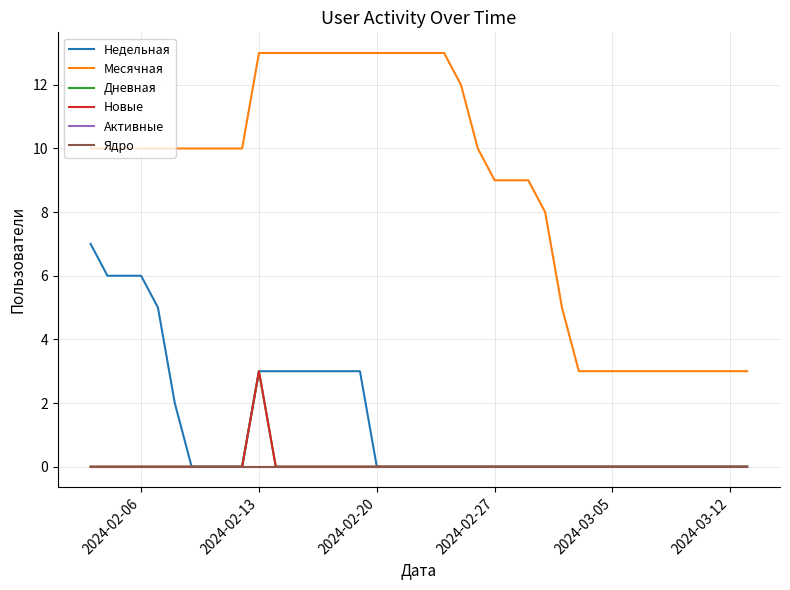

True or false: Новые has more than 0 interior local peaks.

True